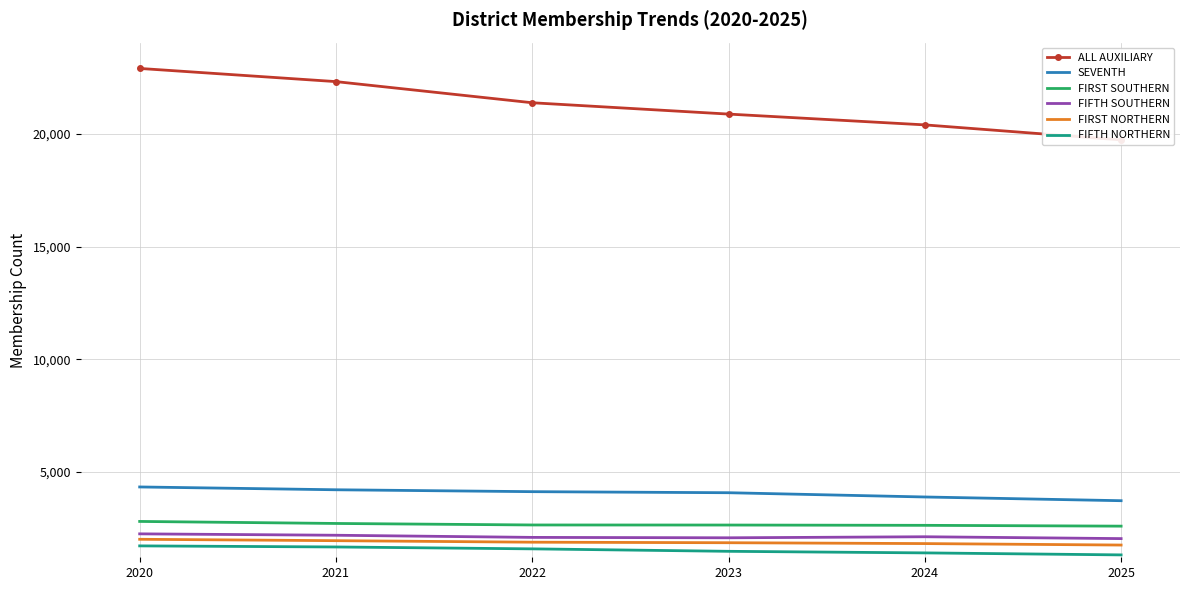

Reading left to right, list all the values displayed in this chart.

ALL AUXILIARY: 2020=22907	2021=22322	2022=21384	2023=20881	2024=20402	2025=19735
SEVENTH: 2020=4335	2021=4210	2022=4126	2023=4079	2024=3890	2025=3725
FIRST SOUTHERN: 2020=2805	2021=2715	2022=2648	2023=2645	2024=2632	2025=2596
FIFTH SOUTHERN: 2020=2254	2021=2192	2022=2097	2023=2079	2024=2125	2025=2043
FIRST NORTHERN: 2020=2013	2021=1951	2022=1884	2023=1860	2024=1822	2025=1757
FIFTH NORTHERN: 2020=1720	2021=1672	2022=1588	2023=1479	2024=1409	2025=1320